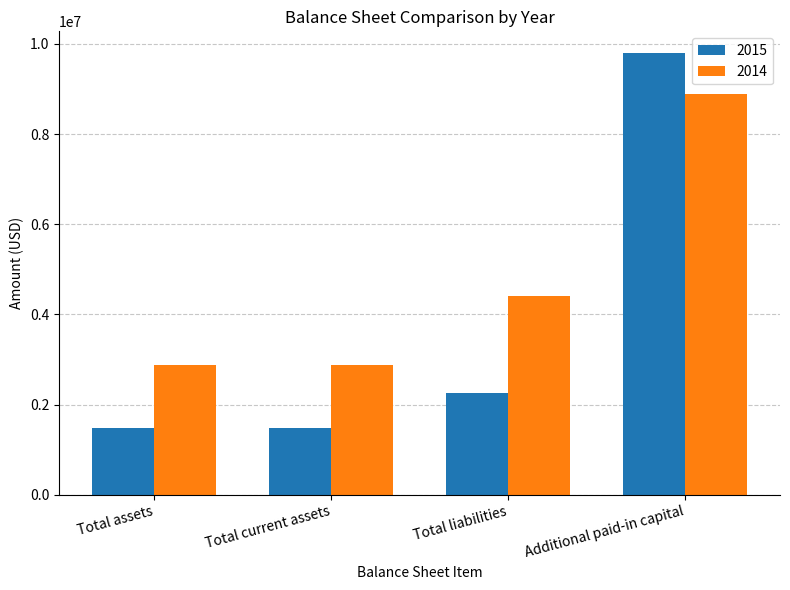

What is the difference between the maximum and minimum values in the 2015 series?

8306965